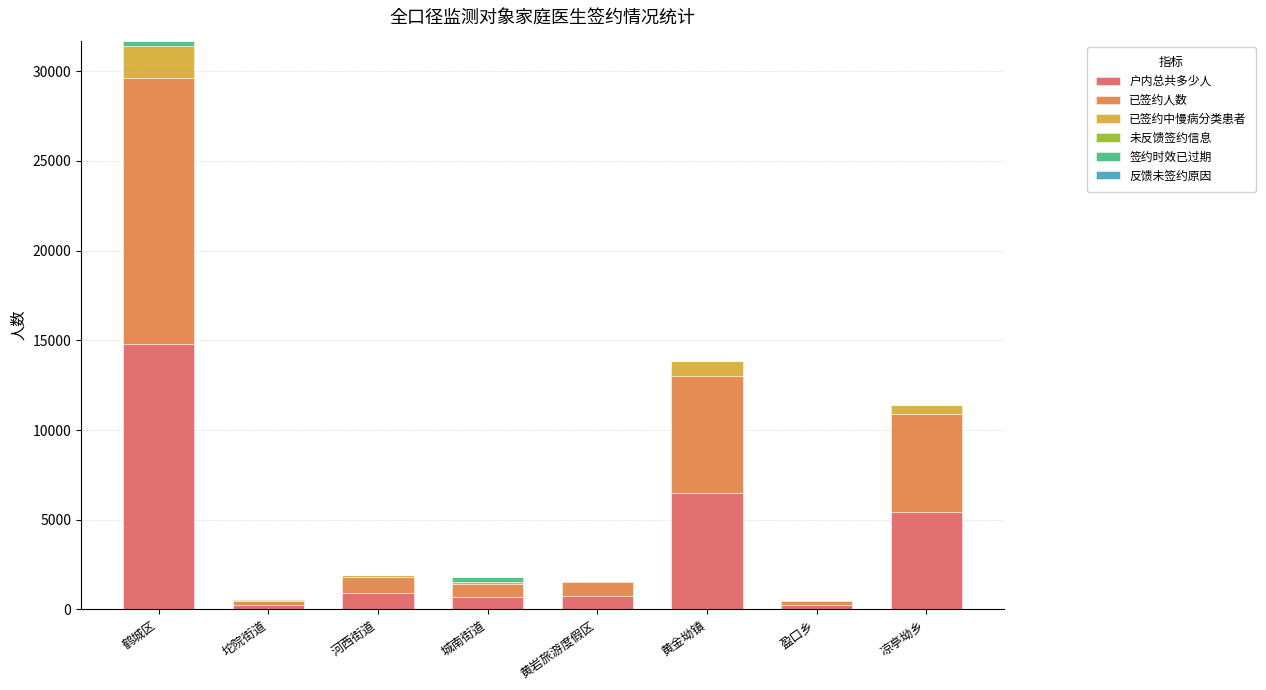

Where is 户内总共多少人 nearest to the value 7523?

黄金坳镇